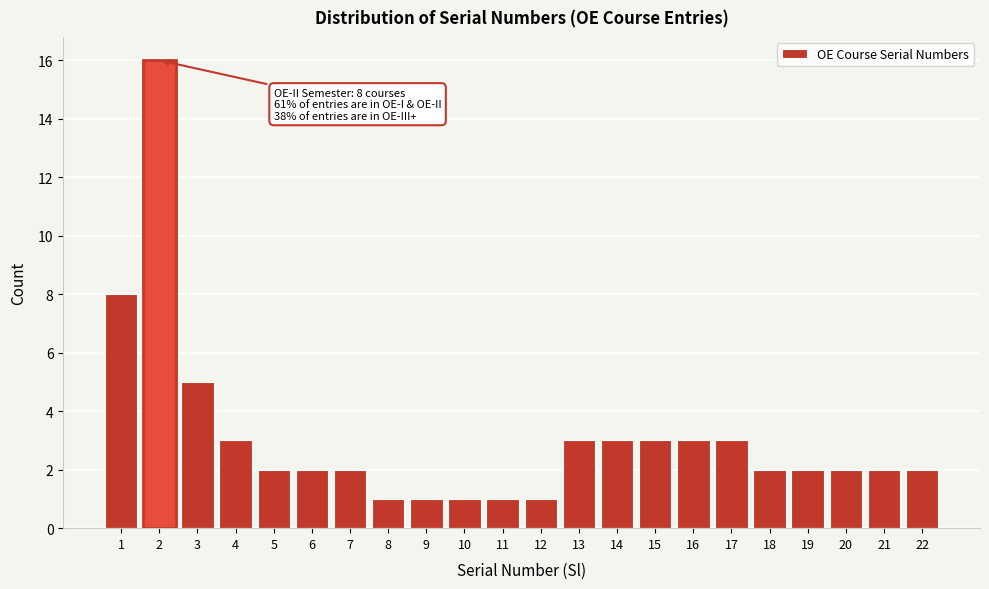

Reading right to left, what are all the values shown in this chart?

2	2	2	2	2	3	3	3	3	3	1	1	1	1	1	2	2	2	3	5	16	8